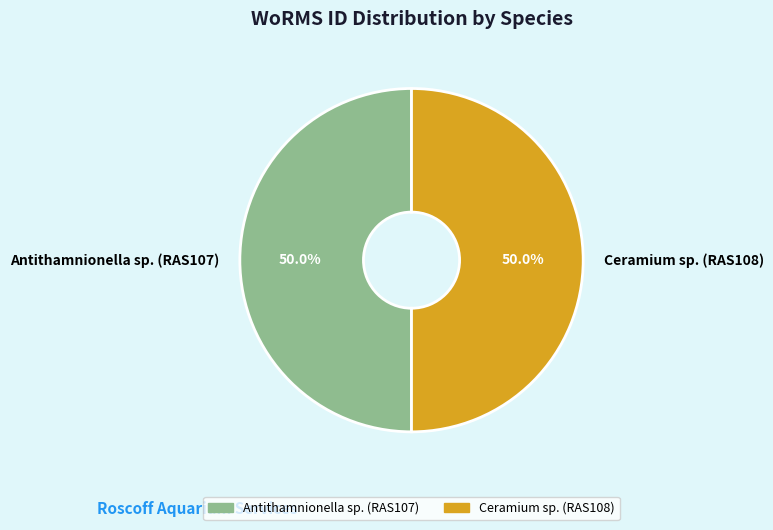

What is the ratio of the value at Antithamnionella sp. (RAS107) to the value at Ceramium sp. (RAS108)?

1.0